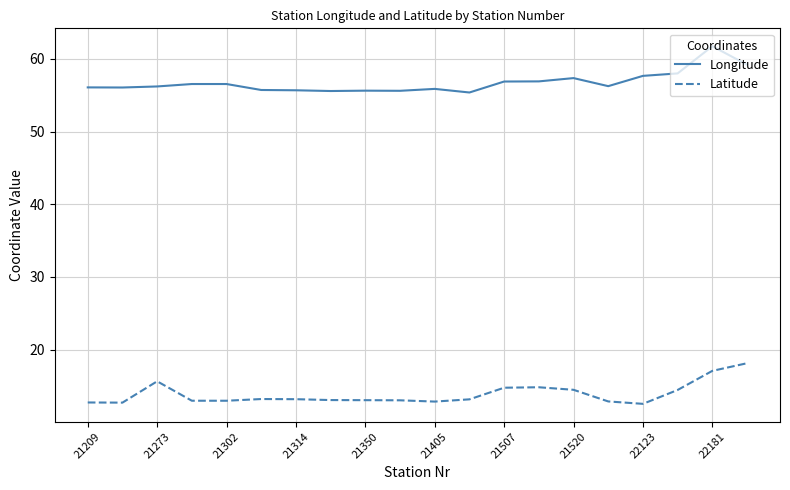

What is the difference between the maximum and minimum values in the Longitude series?

6.4